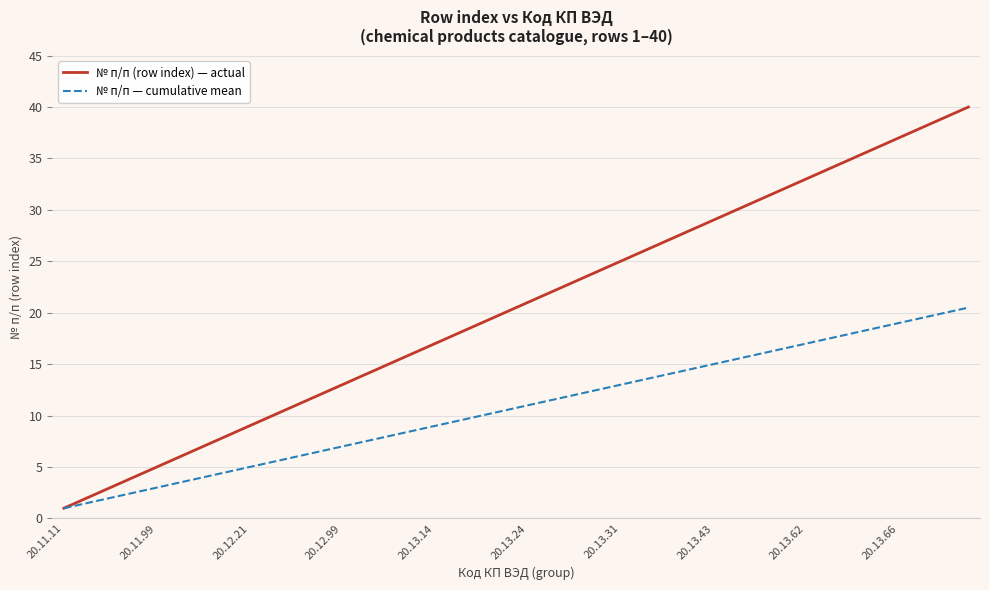

What is the maximum value for № п/п — cumulative mean?

20.5